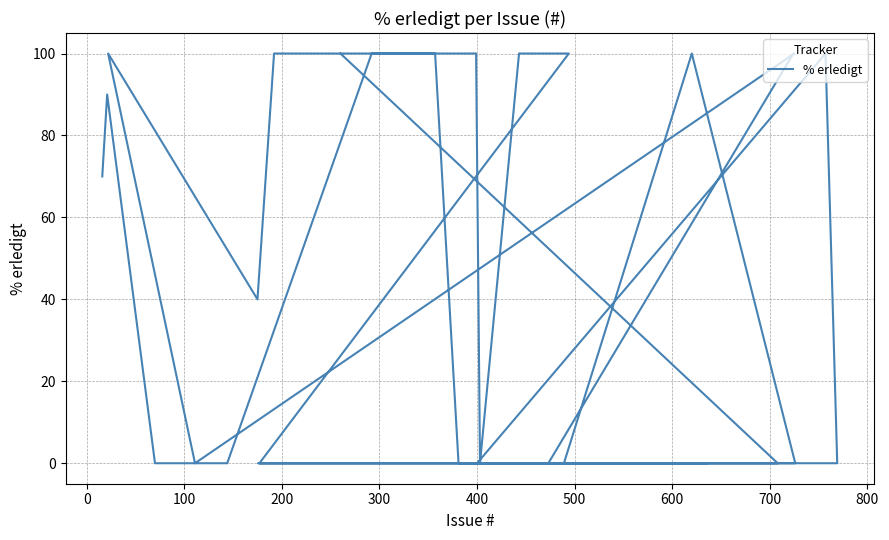

True or false: the data shows 33 at 900.

False